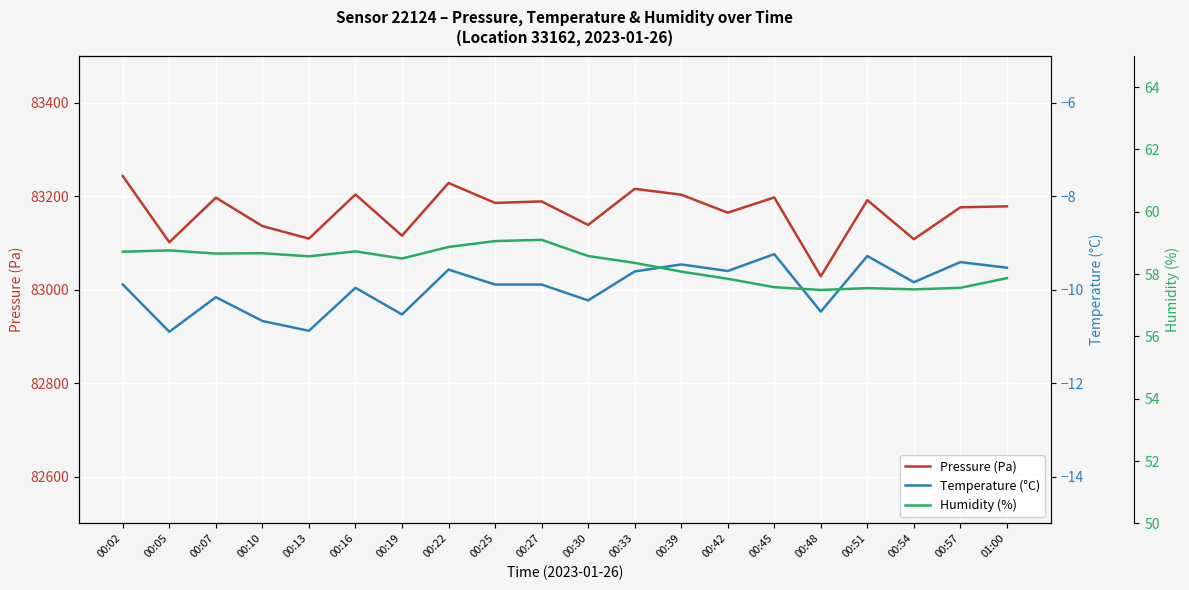

What is the greatest value displayed?

83243.0